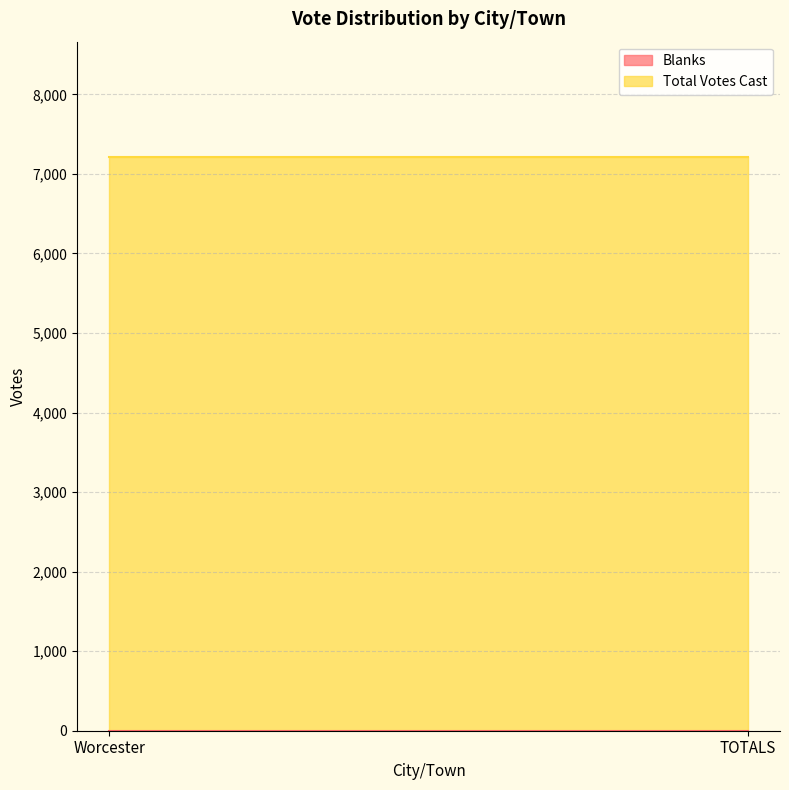

Read the Total Votes Cast value at Worcester.

7218